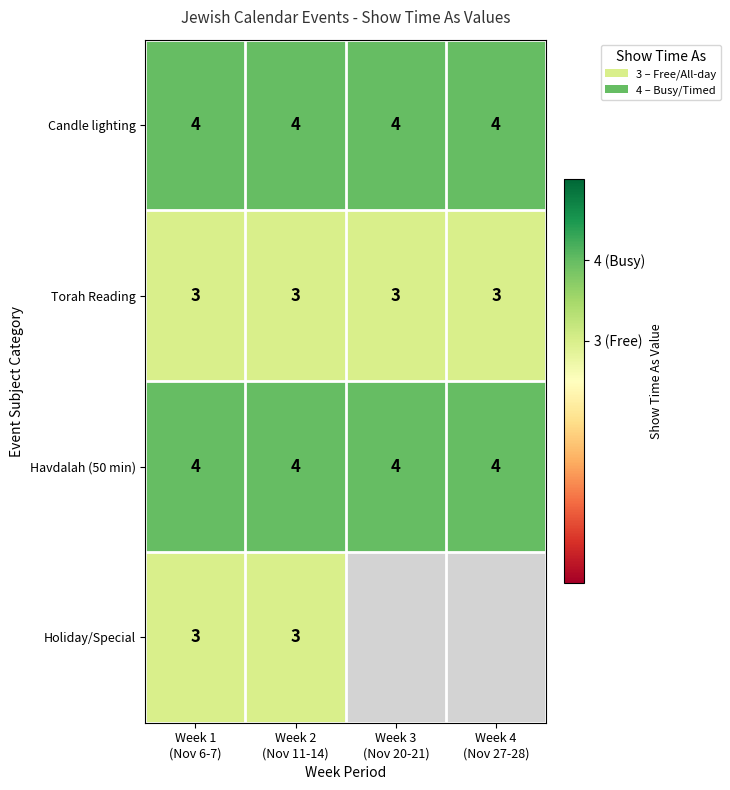

What is the maximum value for Torah Reading?

3